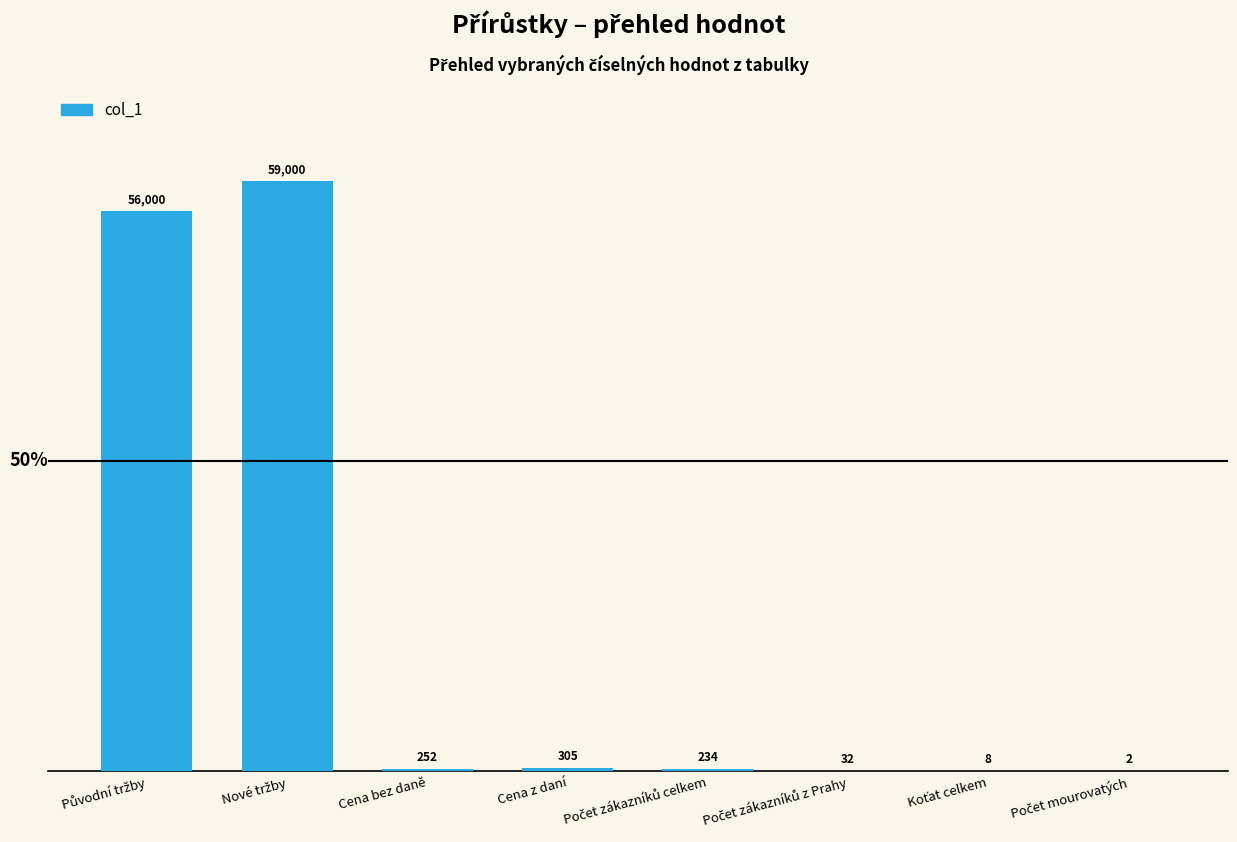

Reading left to right, transcribe all the data shown in this chart.

Původní tržby=90.2	Nové tržby=95.0	Cena bez daně=0.4	Cena z daní=0.5	Počet zákazníků celkem=0.4	Počet zákazníků z Prahy=0.1	Koťat celkem=0.0	Počet mourovatých=0.0